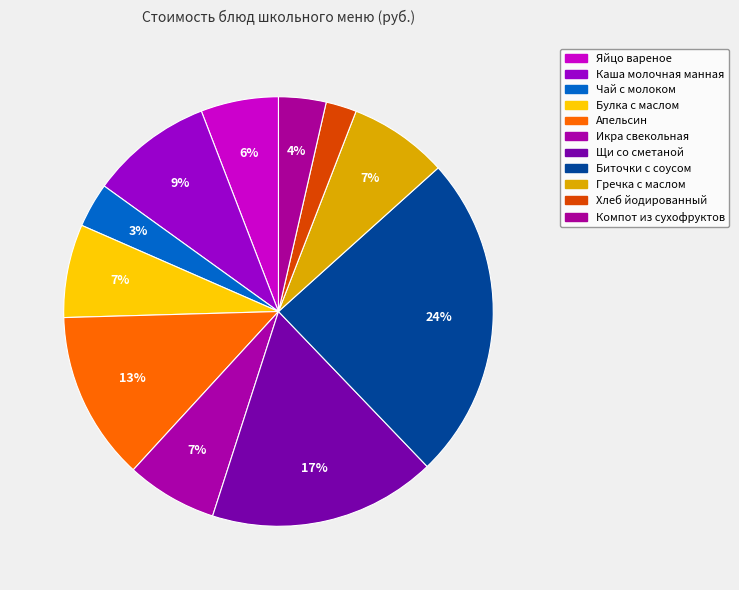

Which has a higher value, Каша молочная манная or Биточки с соусом?

Биточки с соусом